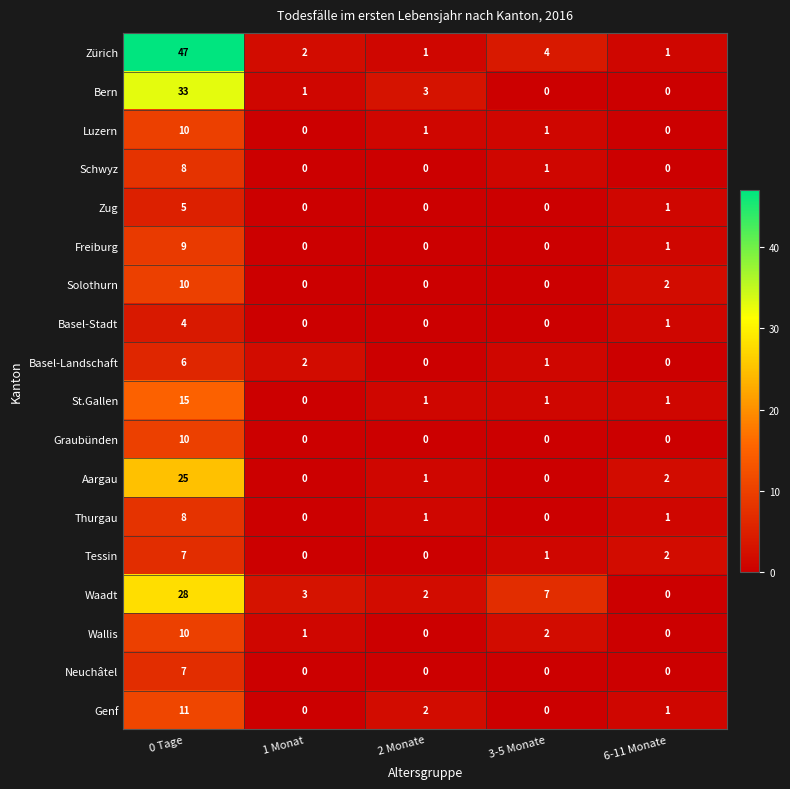

Between 0 Tage and 1 Monat, which series saw the biggest shift?

Zürich